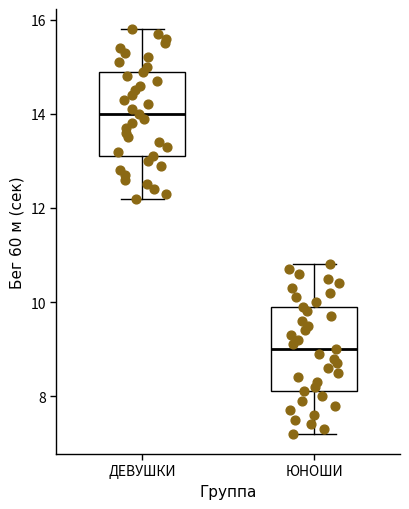

Reading left to right, transcribe this box plot: for each box, give where its median line is, the range the box spans, and where its two whiskers end, as read against the y-axis. The values are not printed on the chart, so give them approximately, as read against the axis.

ДЕВУШКИ: median 14.0, box 13.2 to 15.0, whiskers 12.2 to 15.8
ЮНОШИ: median 9.0, box 8.2 to 10.0, whiskers 7.2 to 10.8